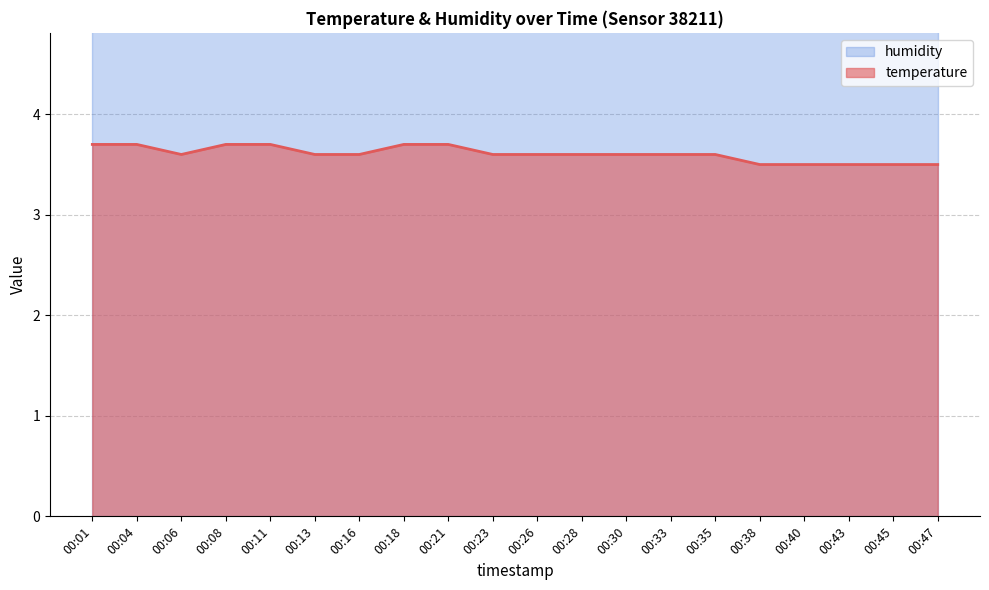

Where is the first local minimum?

00:06